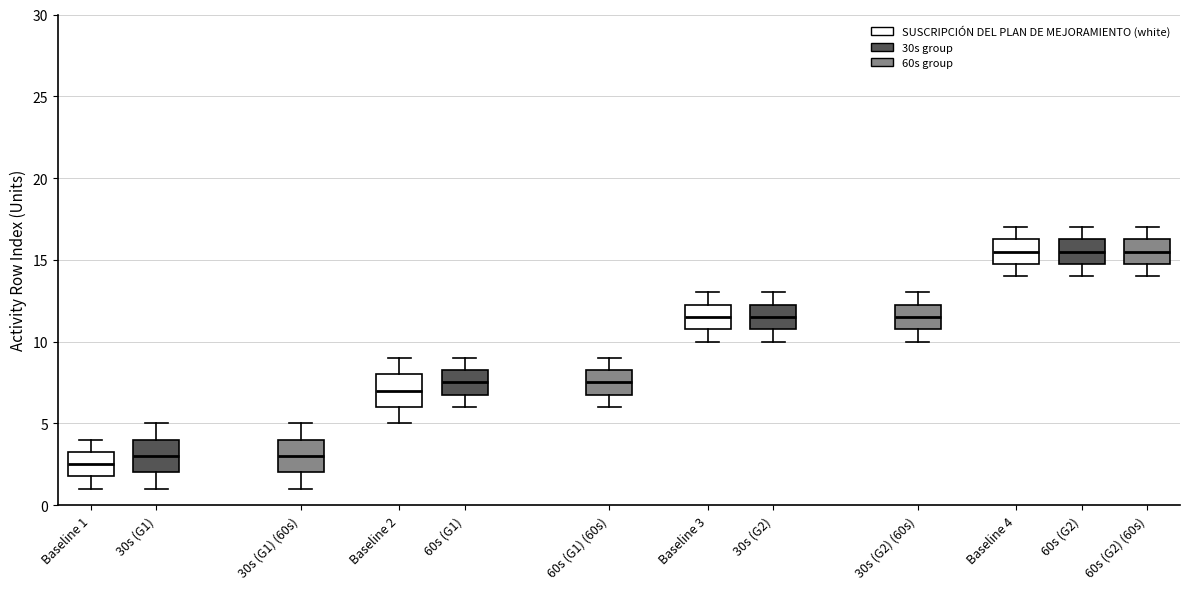

Which box's median line is the lowest?

Baseline 1